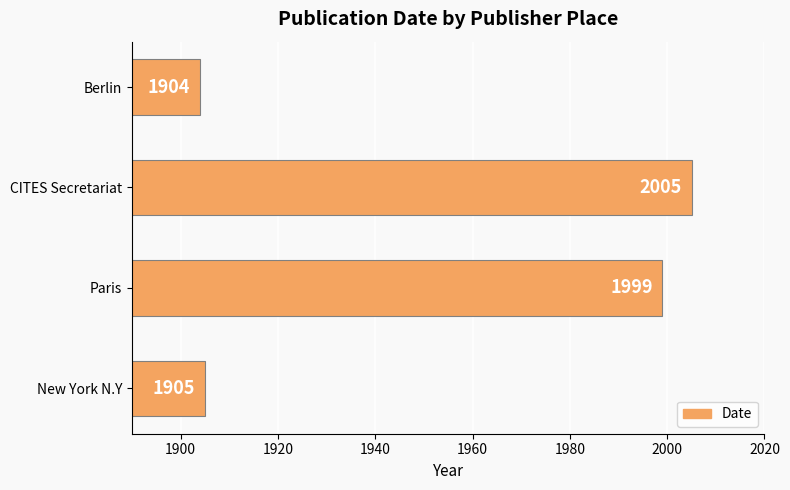

Rank the categories by value from lowest to highest.

Berlin, New York N.Y, Paris, CITES Secretariat